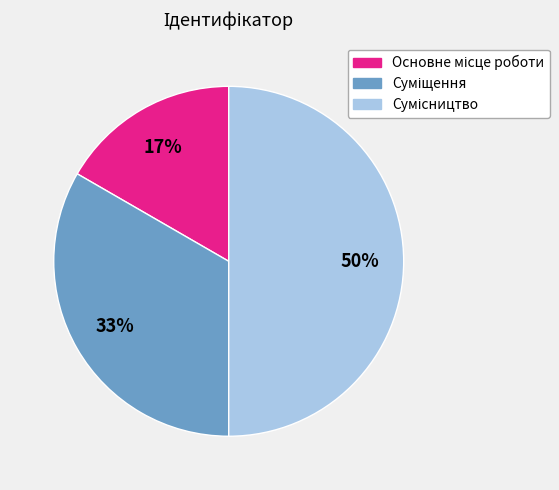

To the nearest percent, what is the difference between the largest and smallest slice percentages?

33%